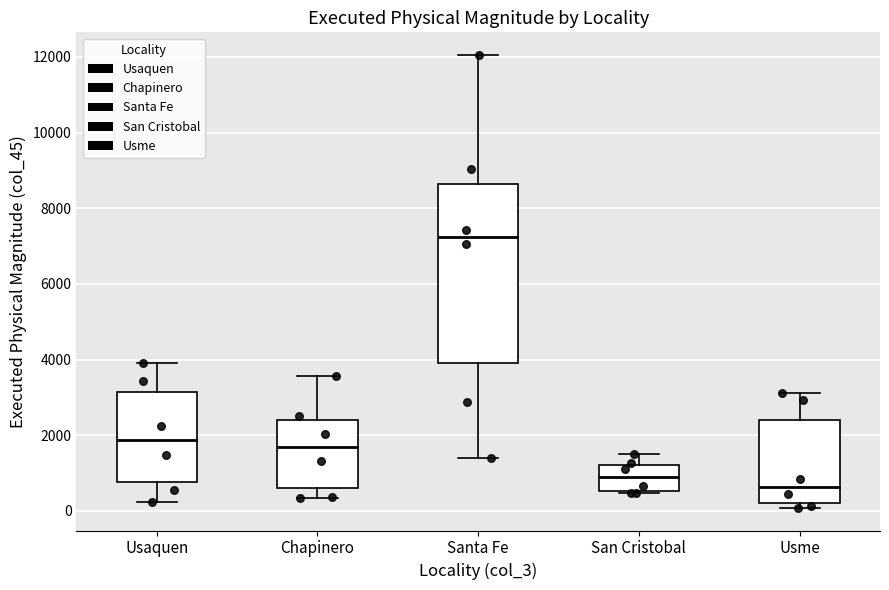

Where is the upper edge of the box for Santa Fe on the y-axis? The values are not printed on the chart, so give them approximately, as read against the axis.

8600